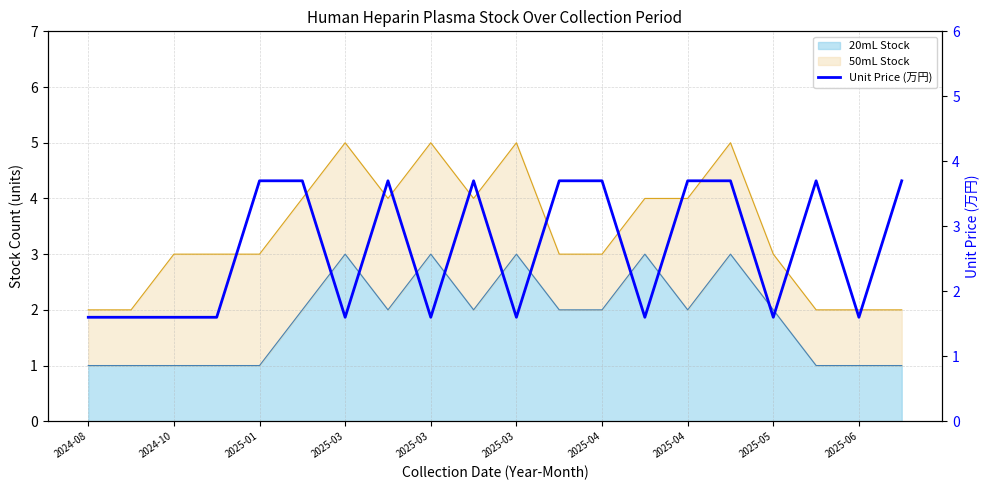

How many values are between 1 and 3?

10